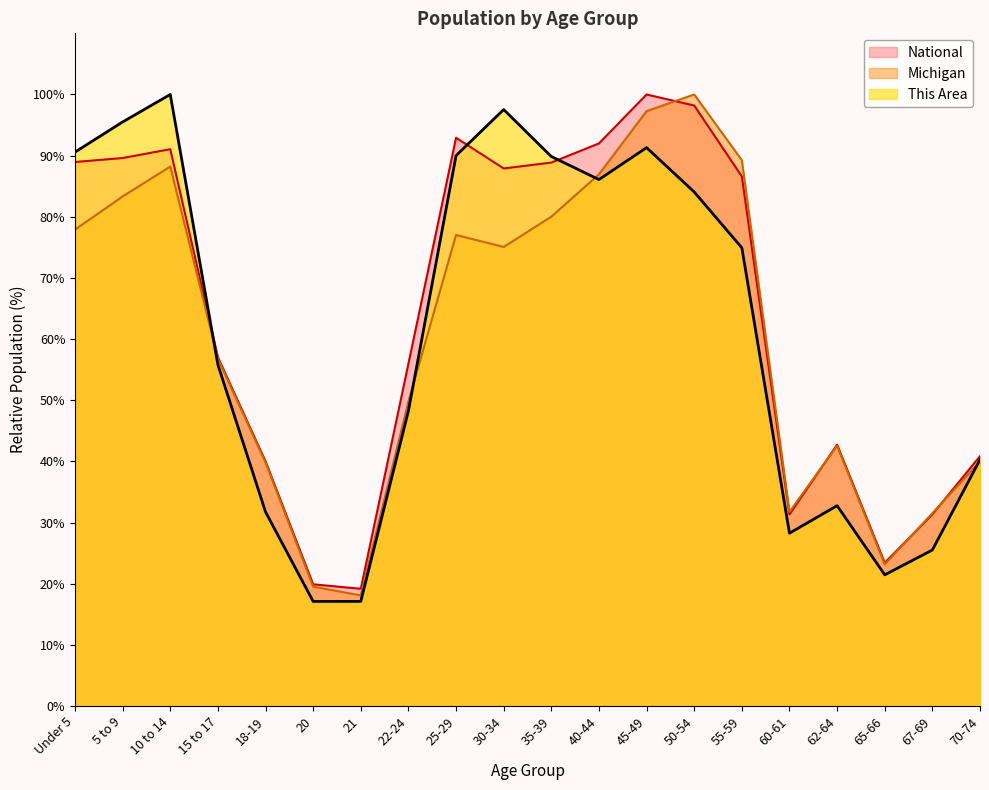

What value does the Michigan series have at 70-74?

40.0